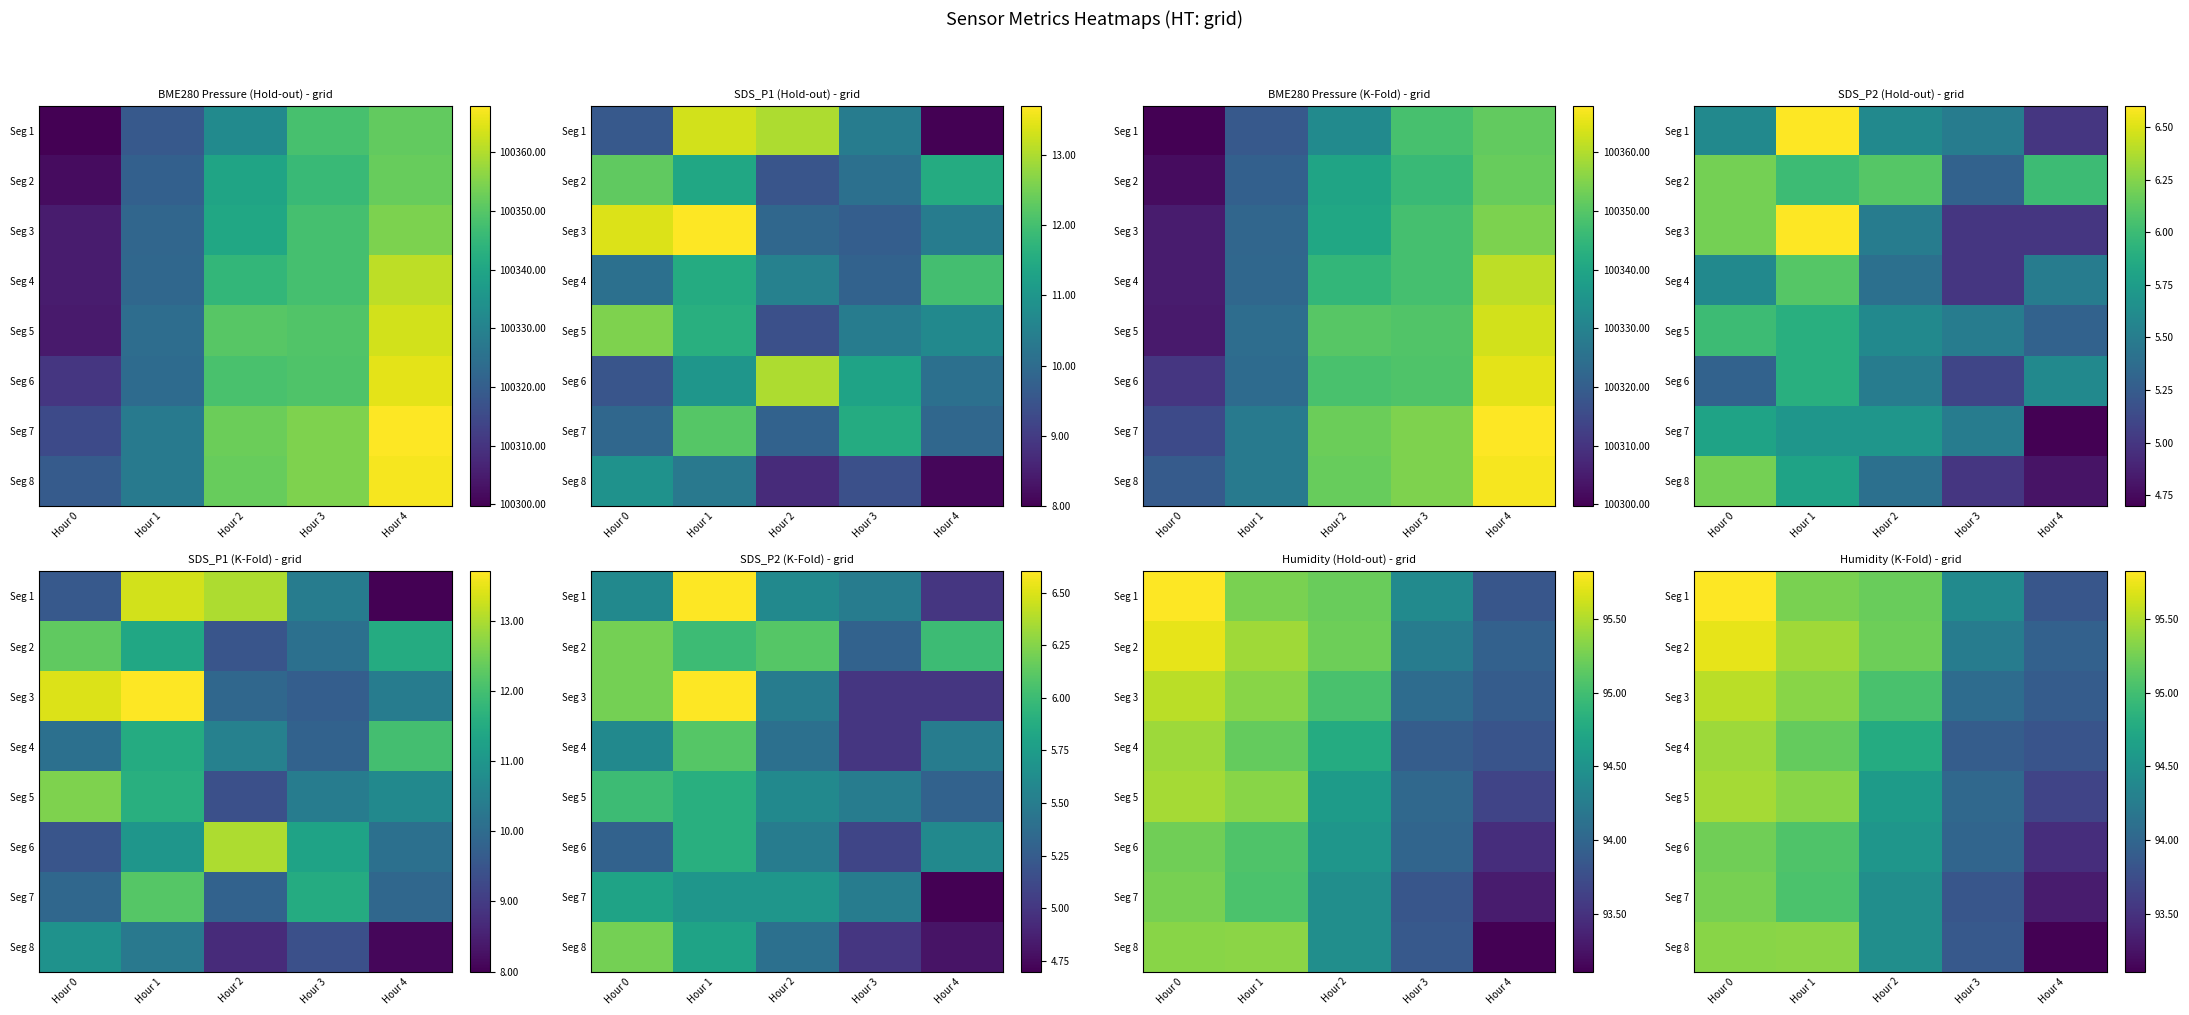

At which label is Seg 2 closest to 94?

Hour 4